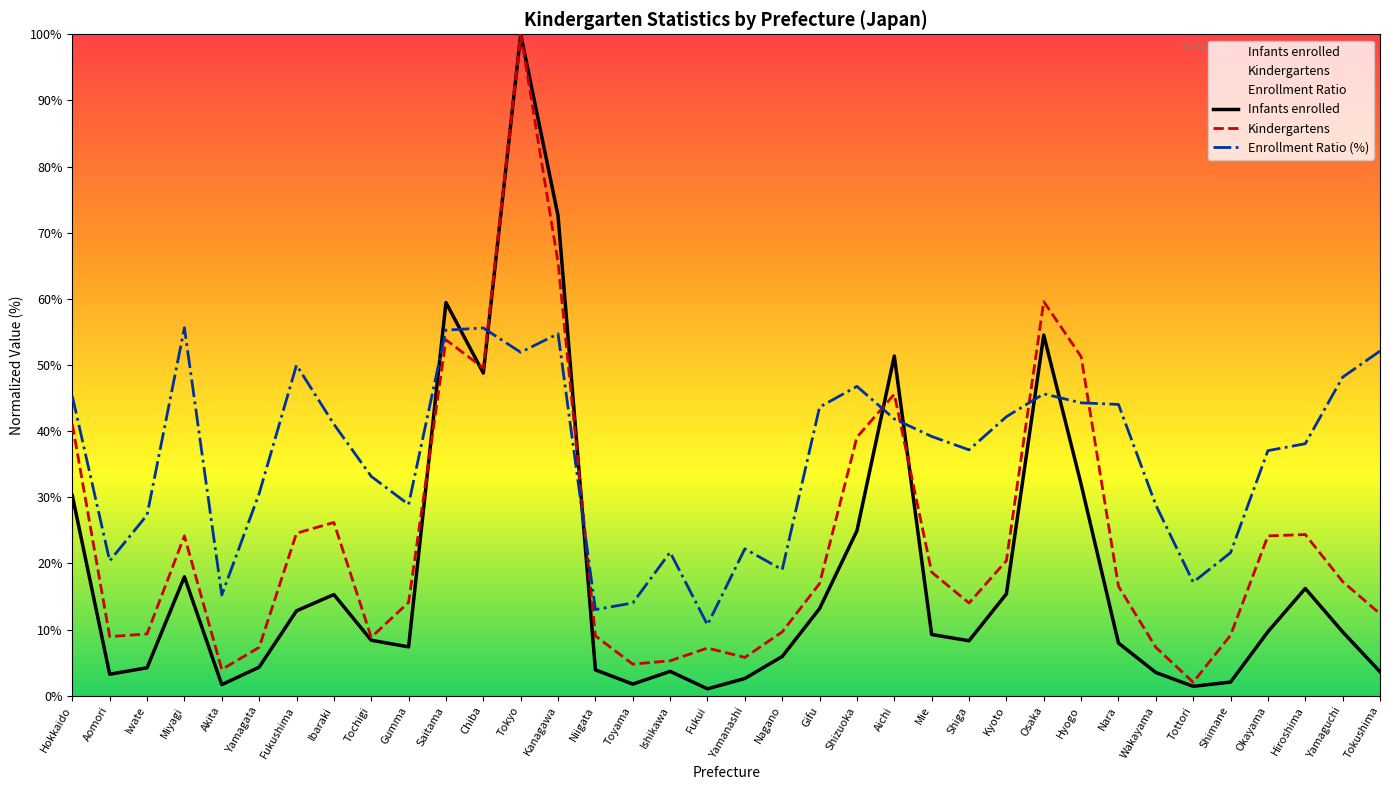

What is the total value across all series at Fukushima?

87.4